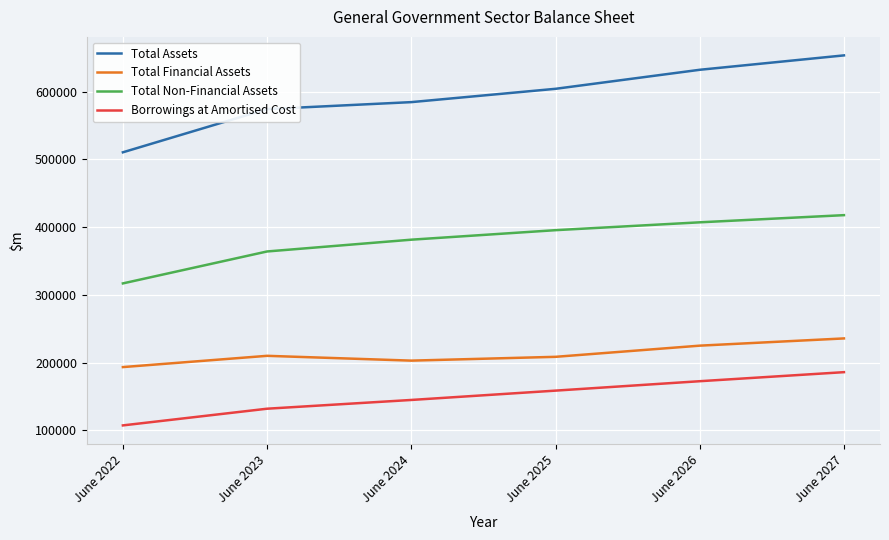

What are all the series names shown in the legend?

Total Assets, Total Financial Assets, Total Non-Financial Assets, Borrowings at Amortised Cost